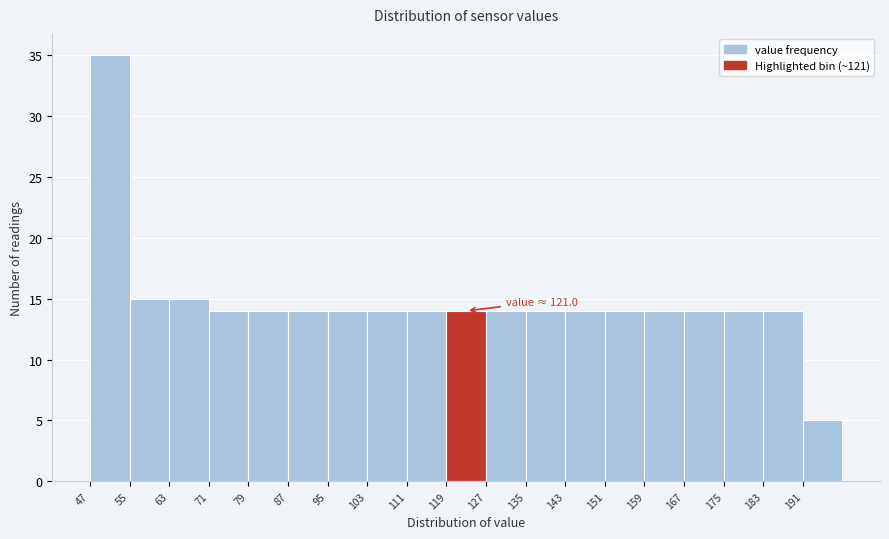

Over which range of the x-axis is the bar tallest?

47 to 55